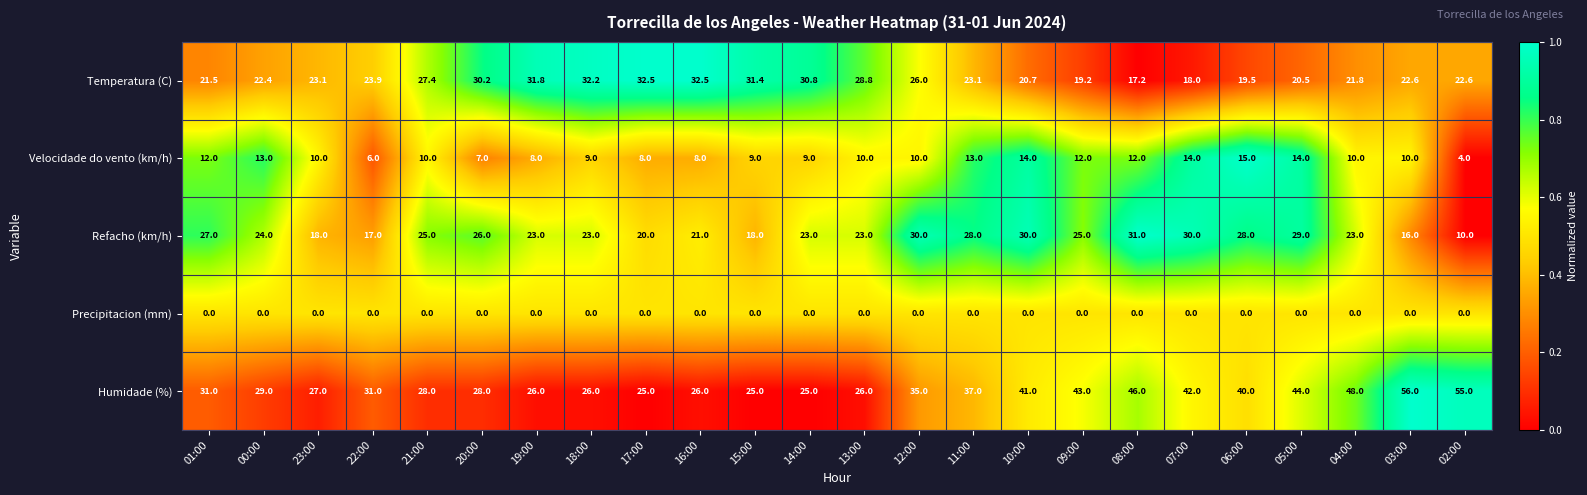

What is the difference between the Refacho (km/h) values at 09:00 and 03:00?

9.0